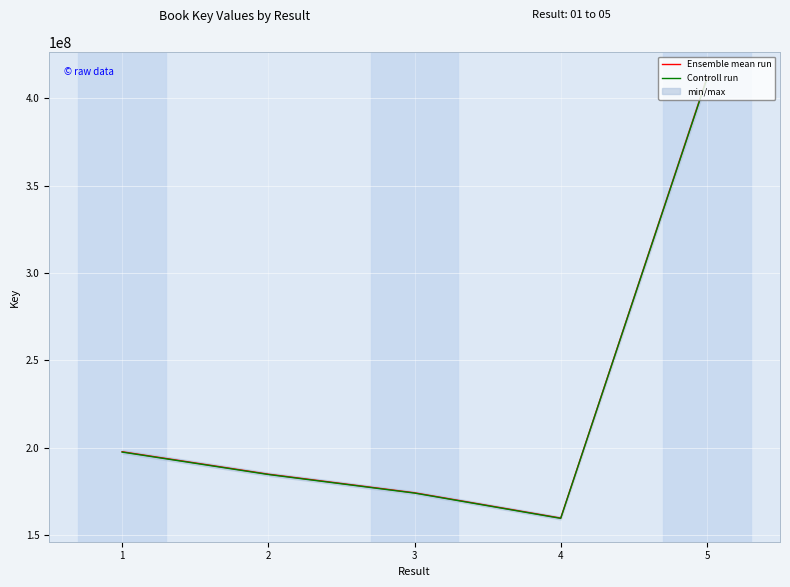

Does the chart display data point markers on the line(s)?

No